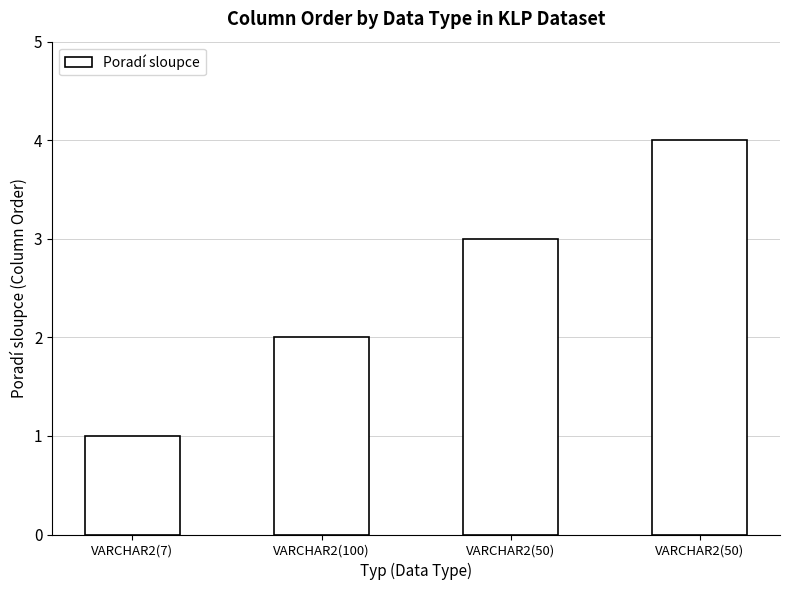

The chart shows a value of 4 at VARCHAR2(50). True or false?

True